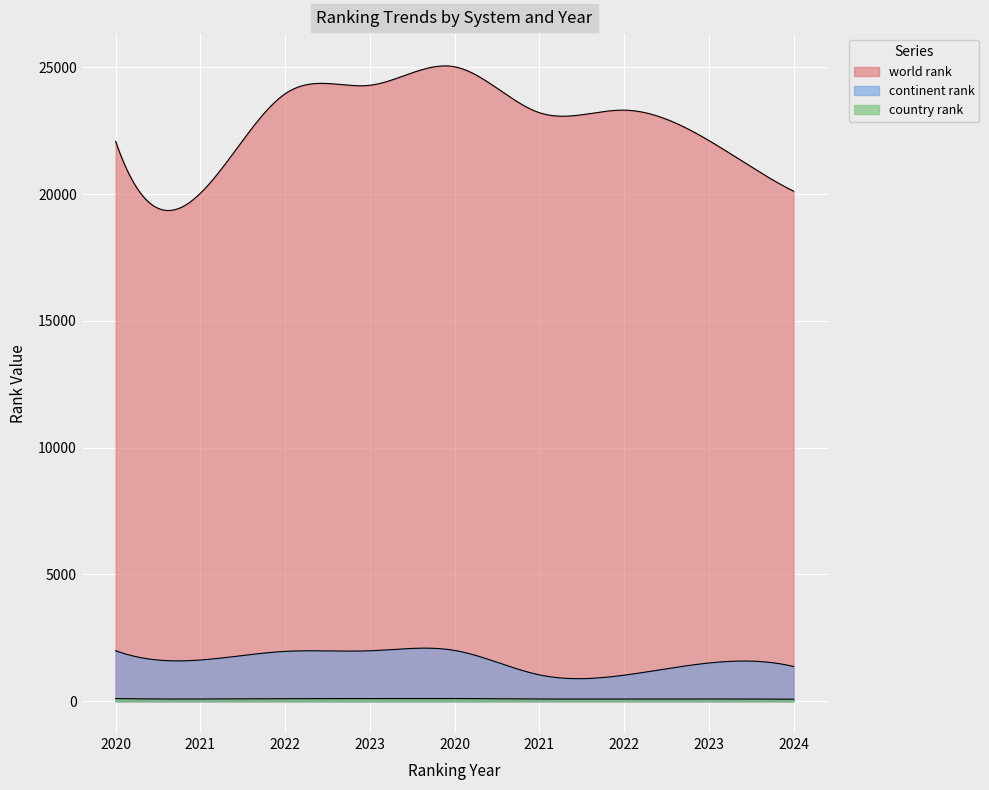

Rank the series by their maximum value, from lowest to highest.

country rank, continent rank, world rank